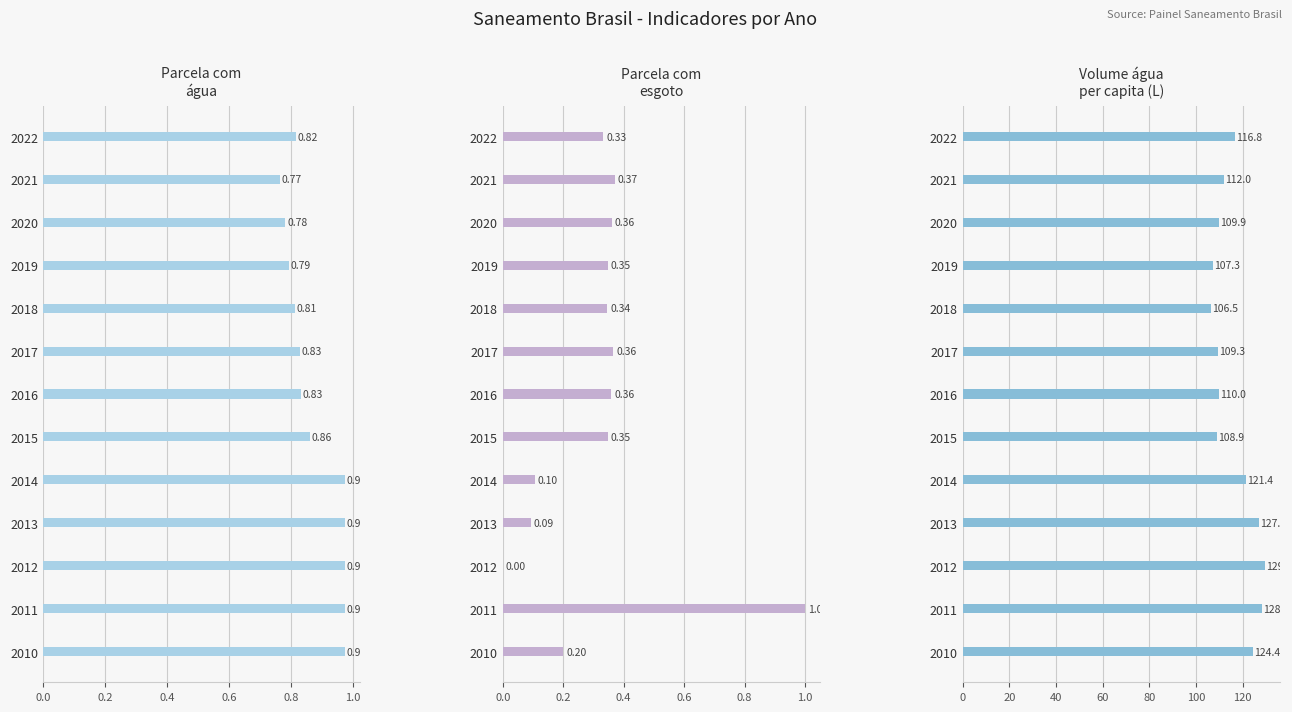

Rank the series at 2012 from highest to lowest value.

Volume agua per capita (col_2), Parcela com agua (col_0), Parcela com esgoto (col_1)